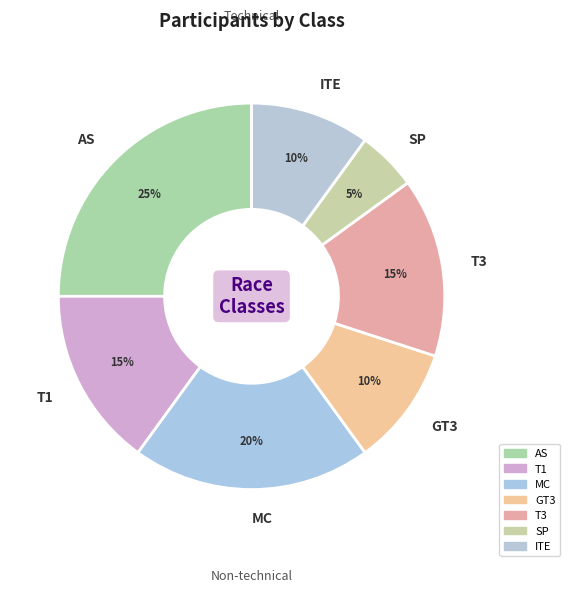

Do T3 and T1 together represent more than half of the pie?

No